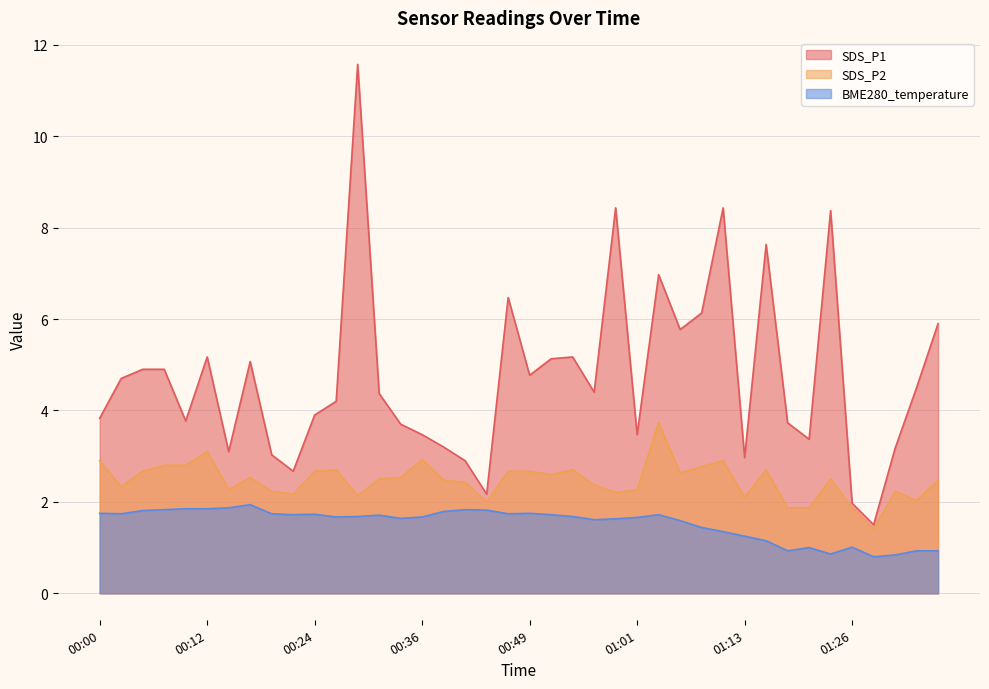

True or false: BME280_temperature and SDS_P1 cross at least once.

False